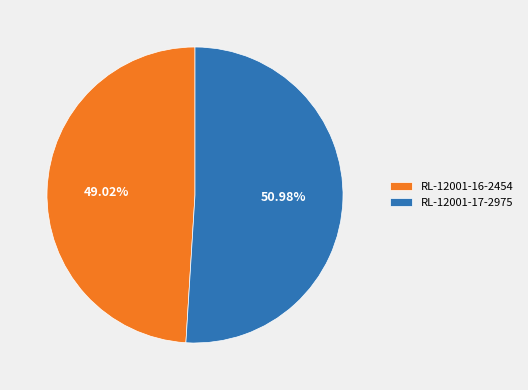

What percentage is the RL-12001-16-2454 slice, to the nearest percent?

49%